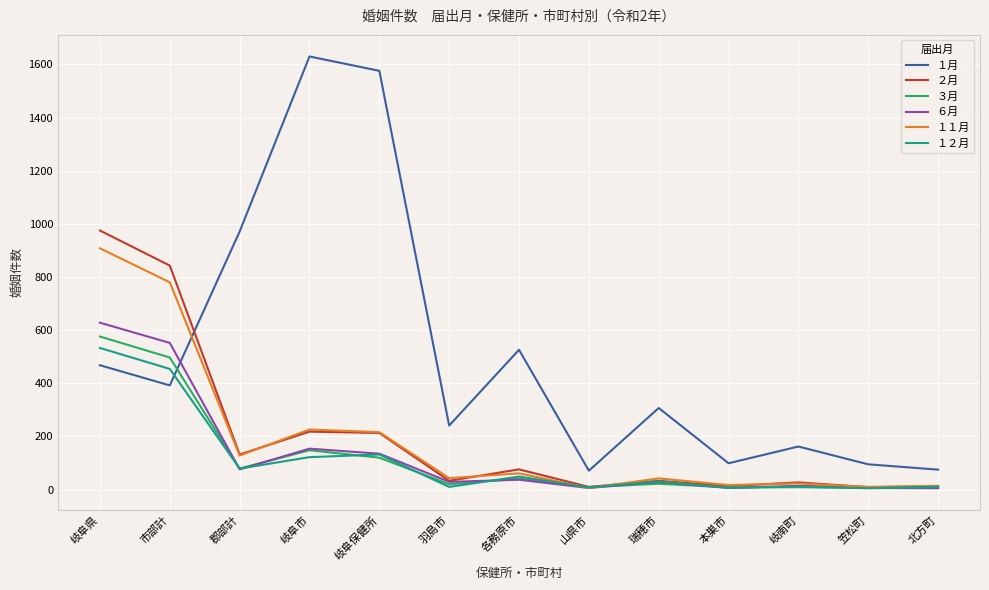

True or false: １２月 has a value of 533 at 岐阜県.

True